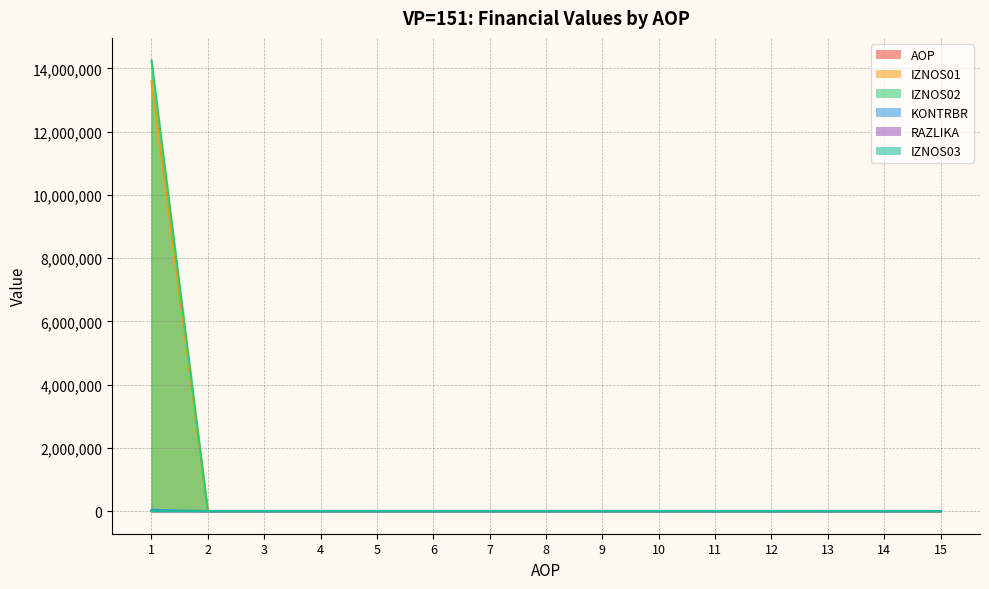

What is the average value of the IZNOS02 series?

950008.5